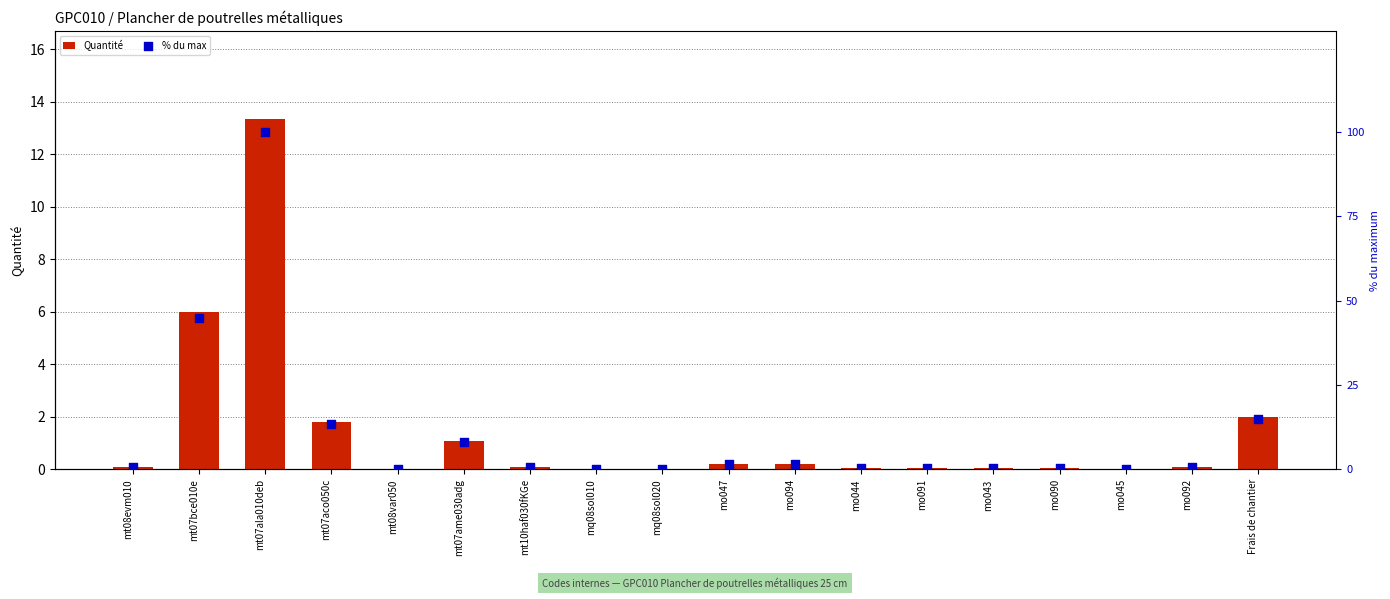

At how many categories does at least one series exceed 56?

1